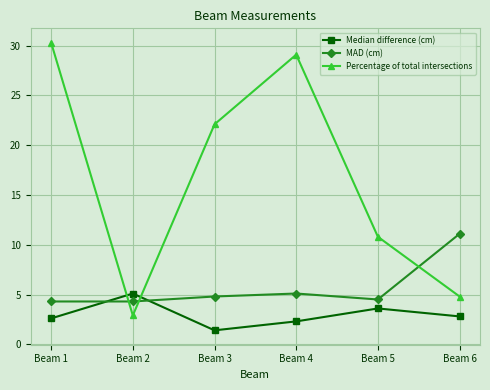

How many times do Median difference (cm) and MAD (cm) cross each other?

2